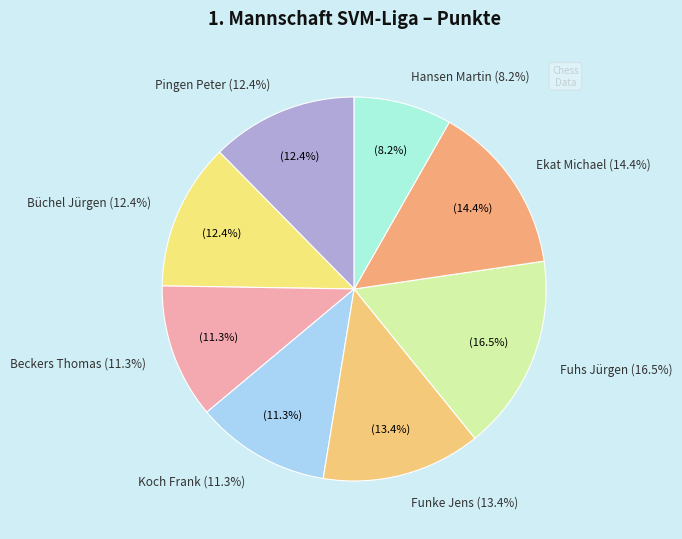

Which slice is the smallest?

Hansen Martin